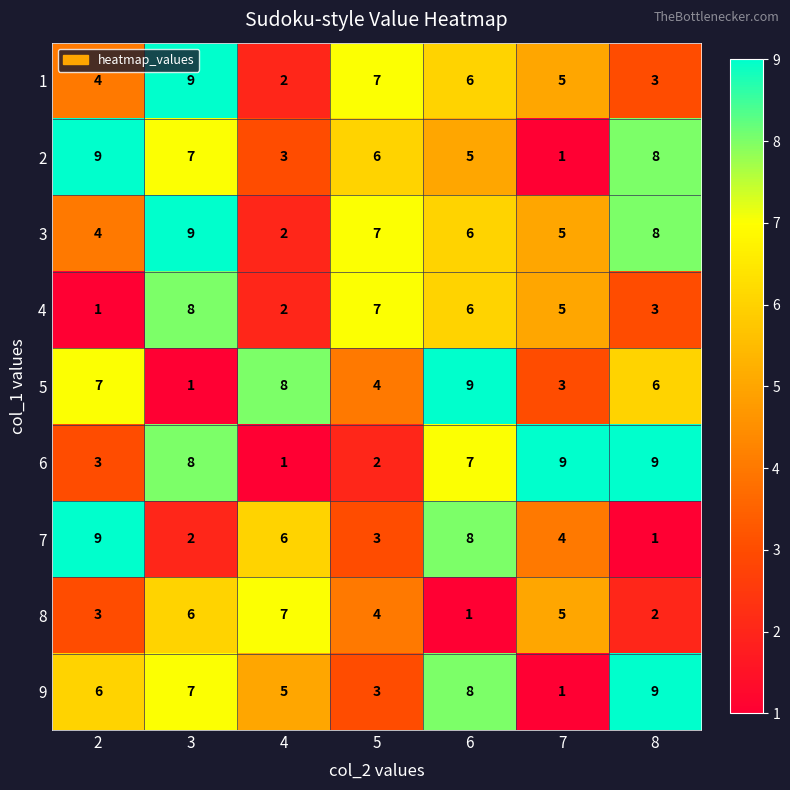

Where is 1 nearest to the value 5?

7